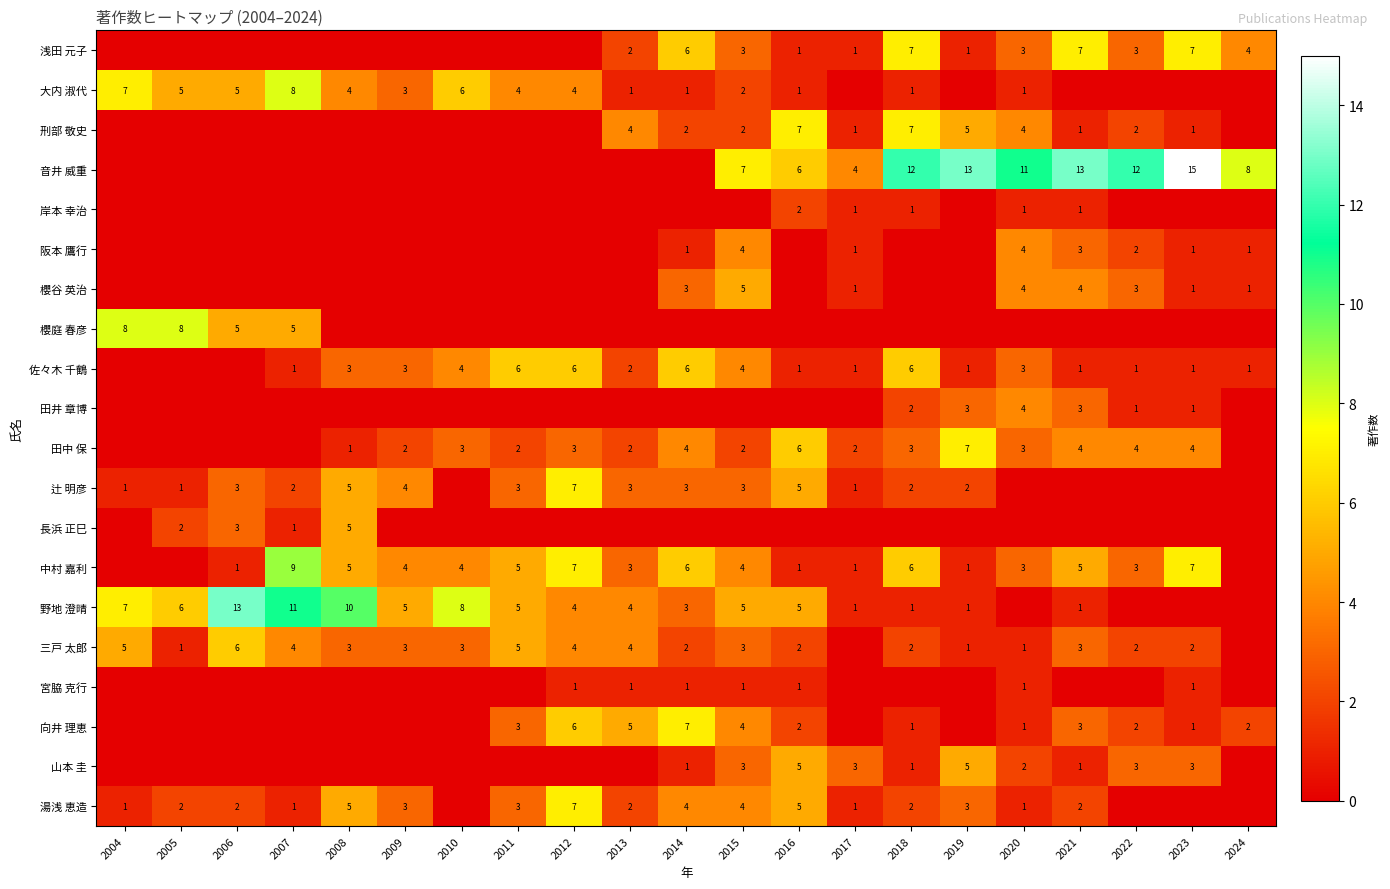

What is the sum of the 中村 嘉利 values at 2008 and 2022?

8